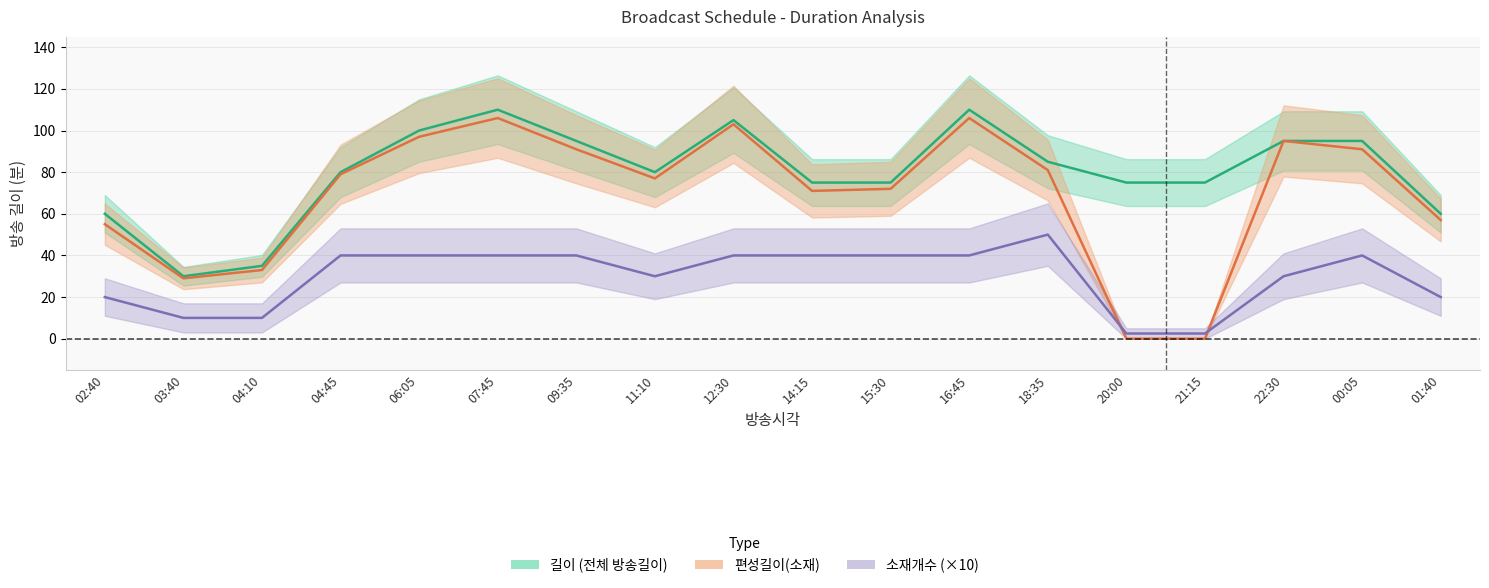

True or false: 소재개수 and 길이 cross at least once.

False